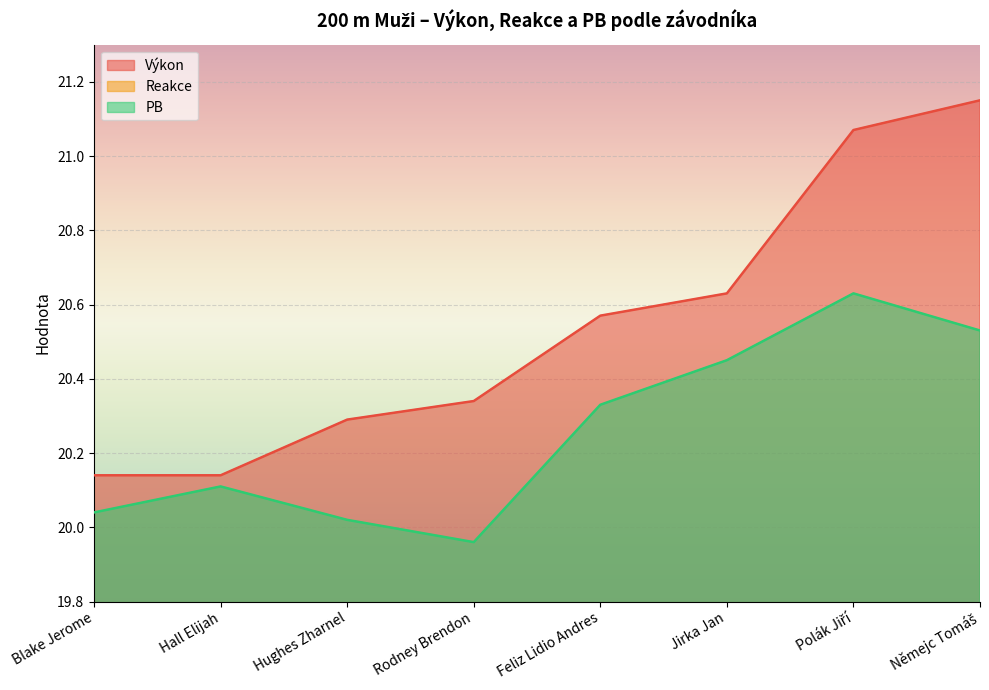

Where does the PB series first go above 20?

Blake Jerome